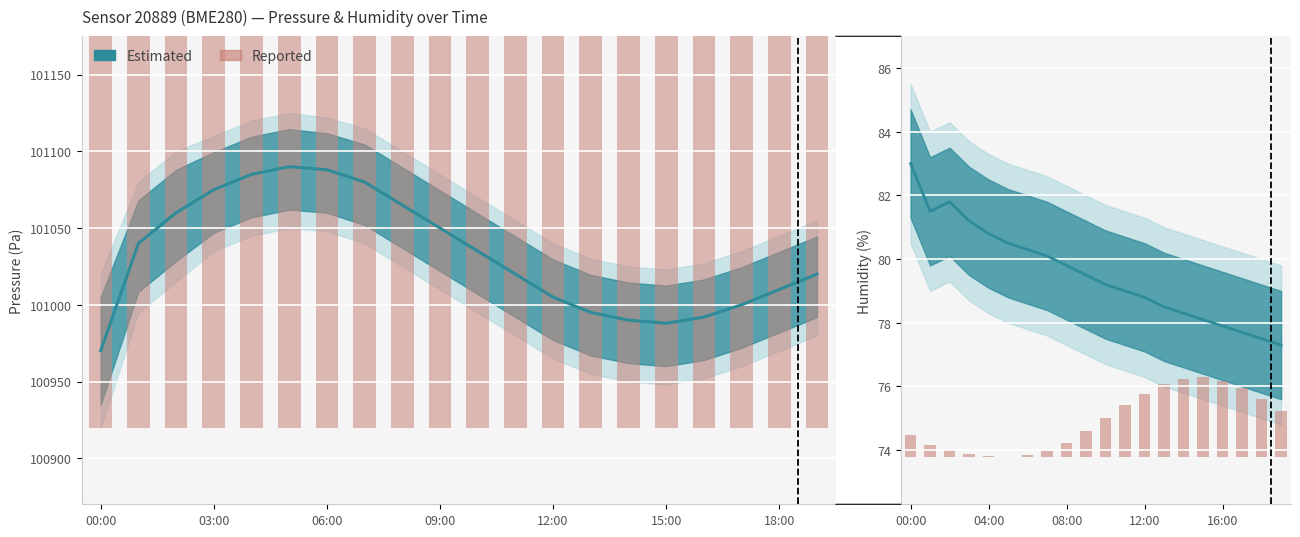

The Temperature series shows 4.1 at 16:00. True or false?

False